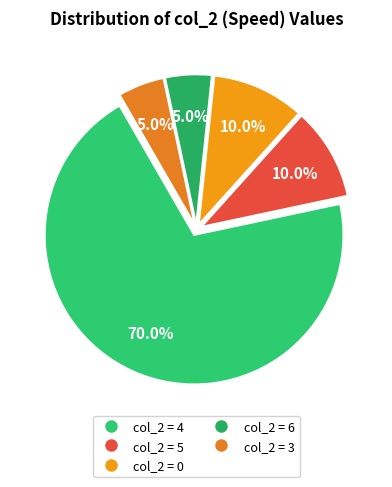

Count the number of slices in the pie.

5